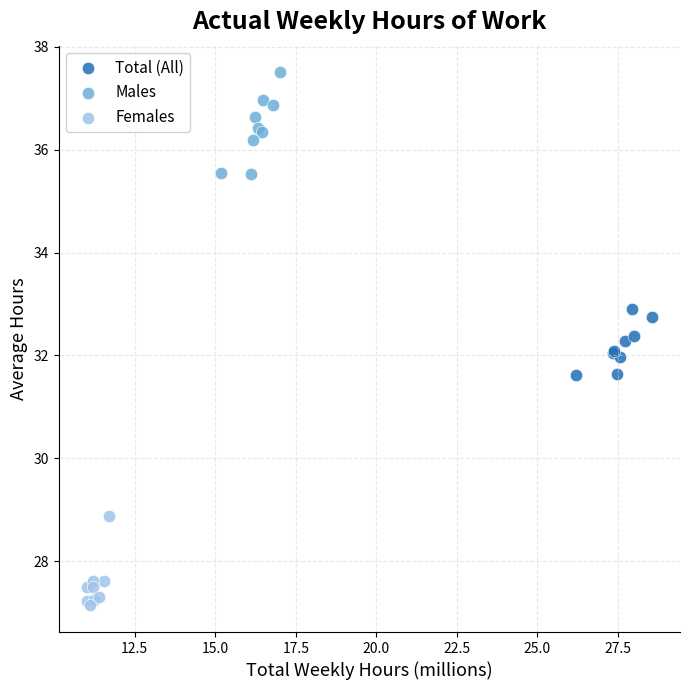

Which series reaches the minimum Y coordinate?

Females